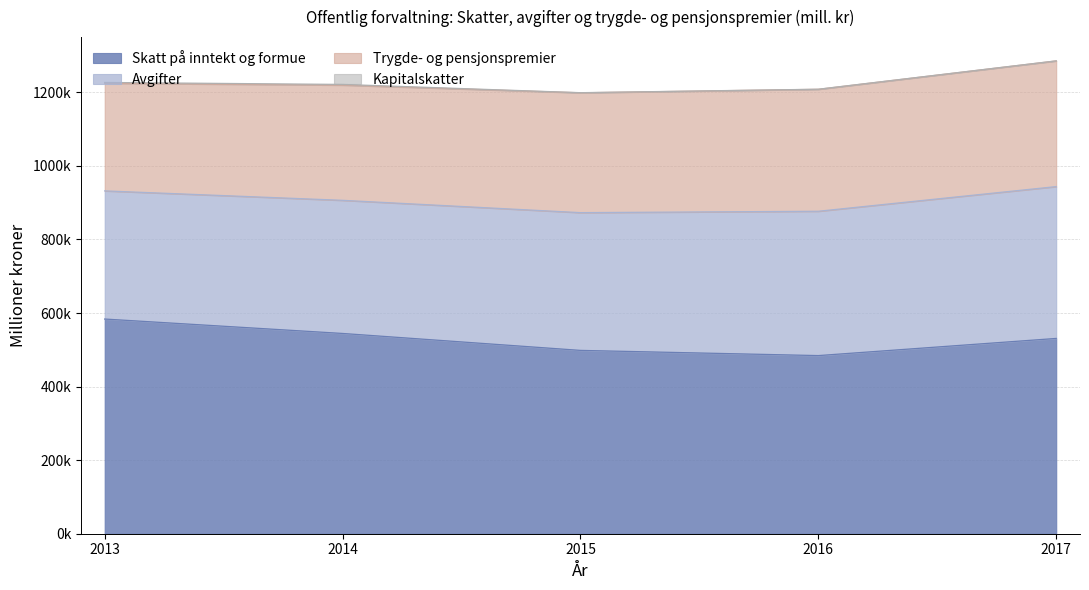

What is the total value across all series at 2016?

1208296